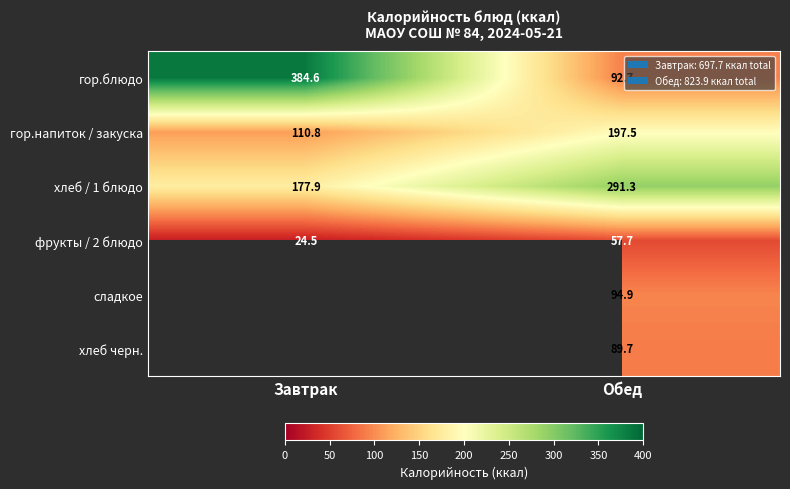

Is it true that гор.напиток / закуска equals 197.5 at Обед?

True